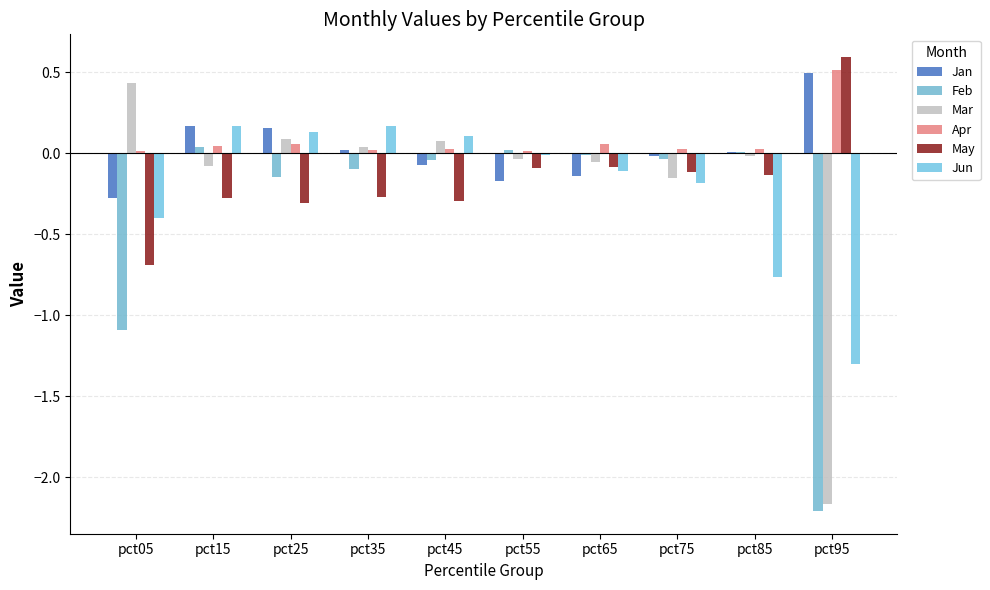

The Jun series shows -0.0 at pct55. True or false?

False